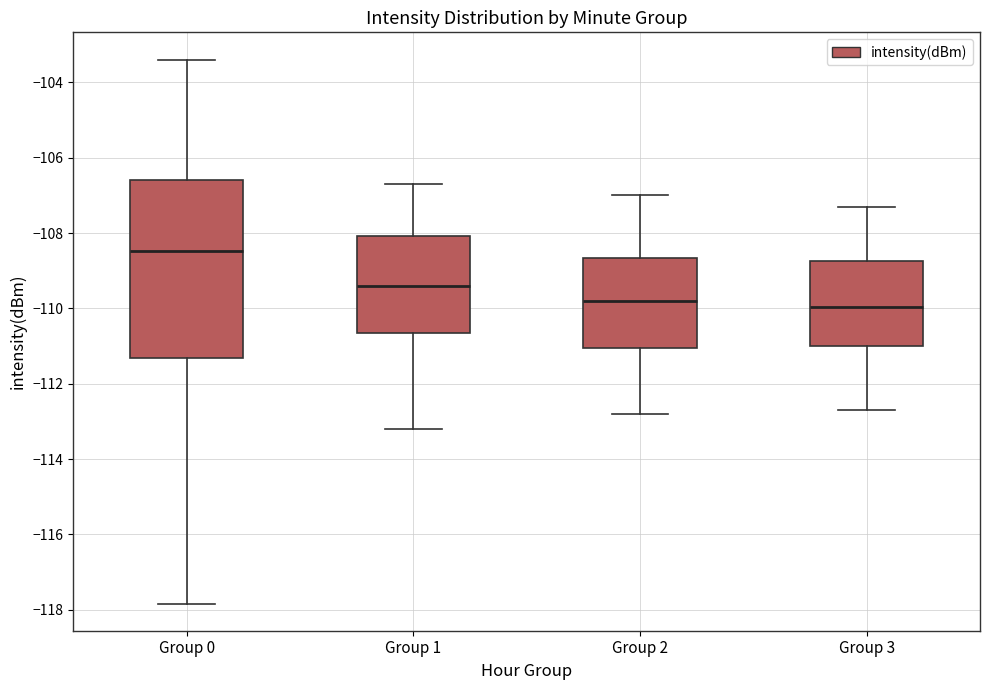

Where does the upper whisker of the box for Group 3 end on the y-axis? The values are not printed on the chart, so give them approximately, as read against the axis.

-107.2